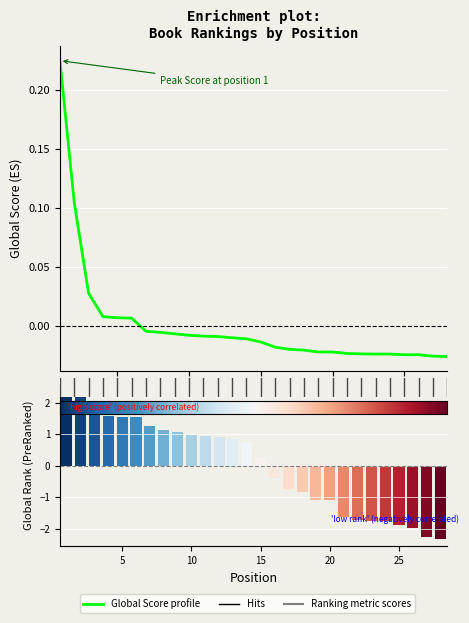

Does the chart contain stacked bars?

No